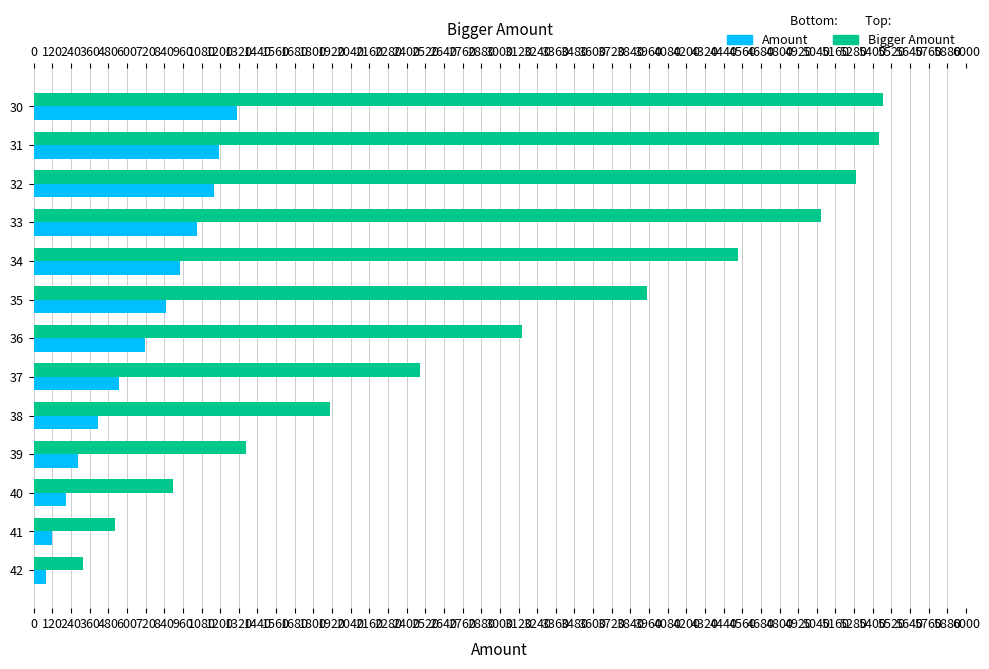

Does the chart contain stacked bars?

No